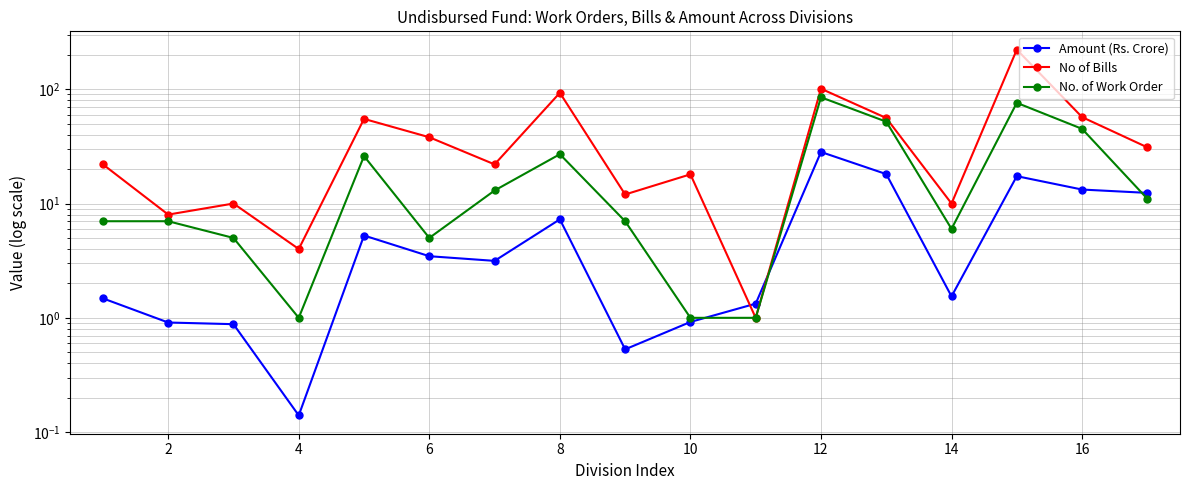

Which series has the widest spread of values?

No of Bills